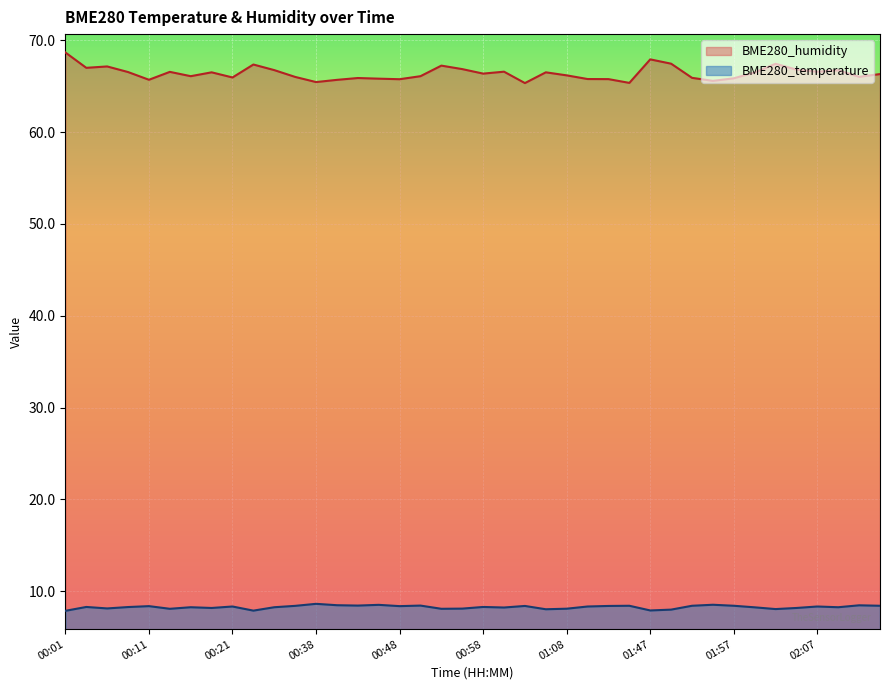

Is it true that BME280_temperature equals 7.9 at 00:01?

True